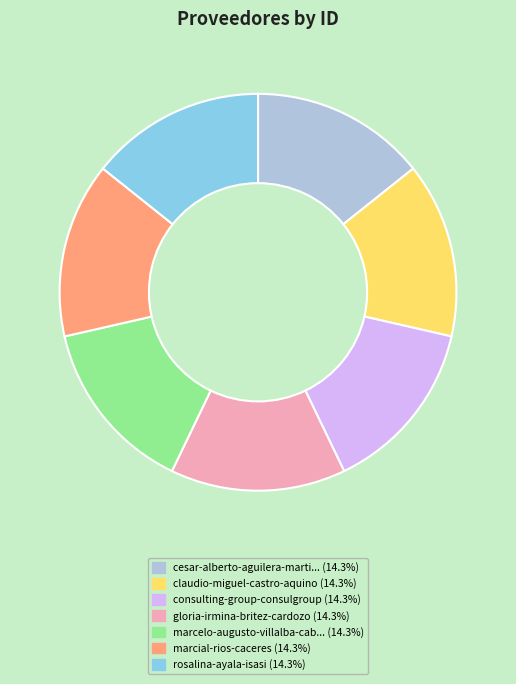

Does any single category account for the majority?

No